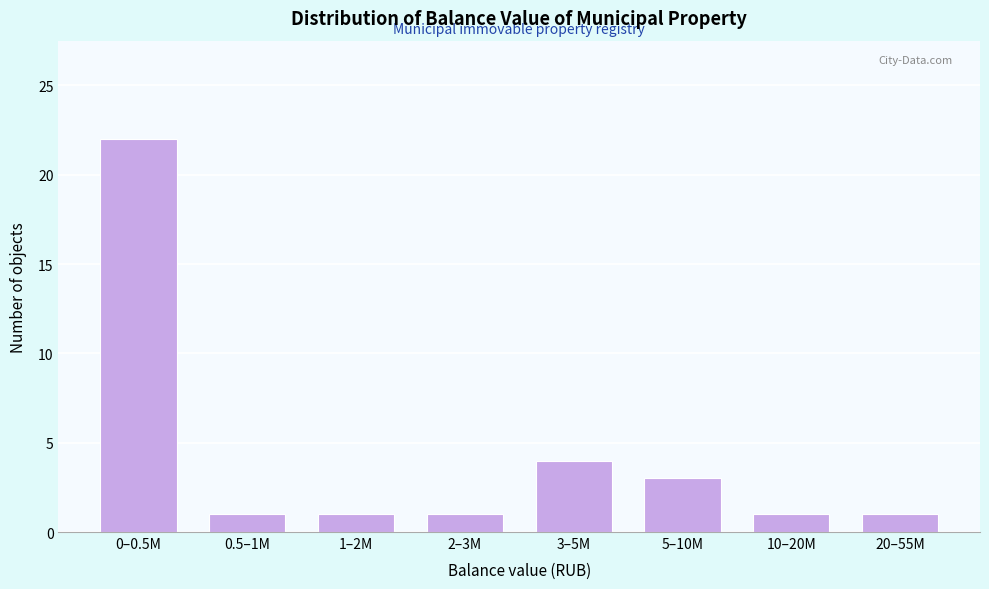

Reading left to right, transcribe all the data shown in this chart.

22	1	1	1	4	3	1	1